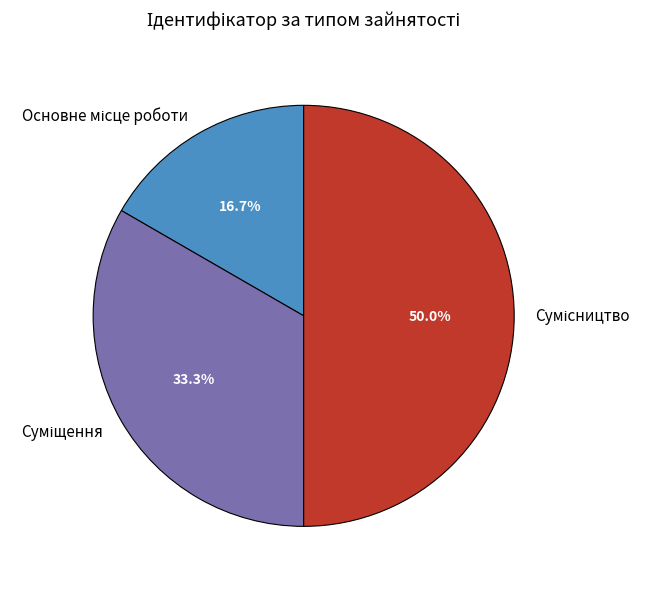

What is the change in value from Основне місце роботи to Суміщення?

+1